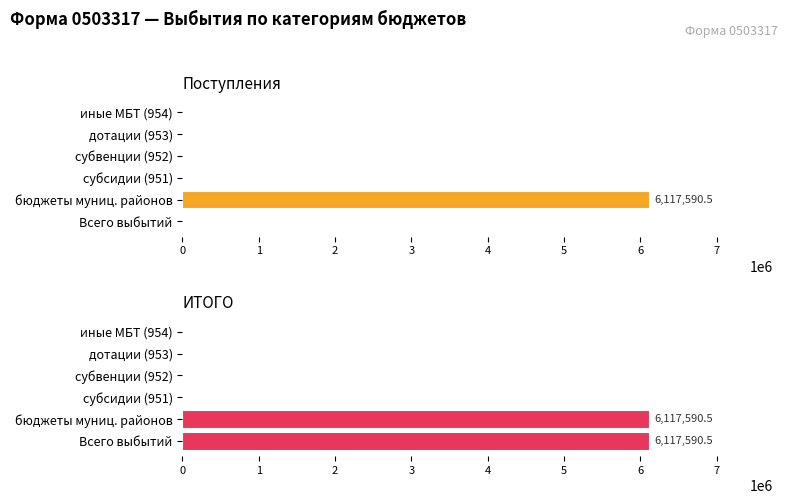

Reading left to right, extract all data points from this chart.

Поступления: 0=0.0	1=6117590.5	2=0.0	3=0.0	4=0.0	5=0.0
ИТОГО: 0=6117590.5	1=6117590.5	2=0.0	3=0.0	4=0.0	5=0.0